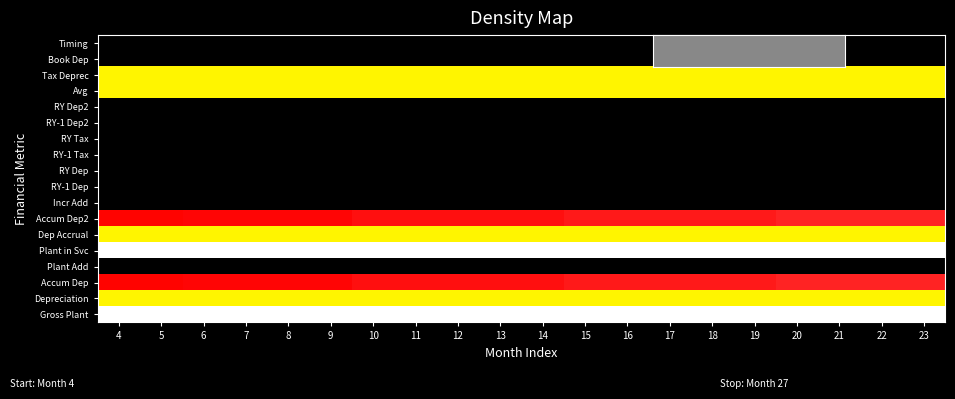

How many data points does each series have?

20